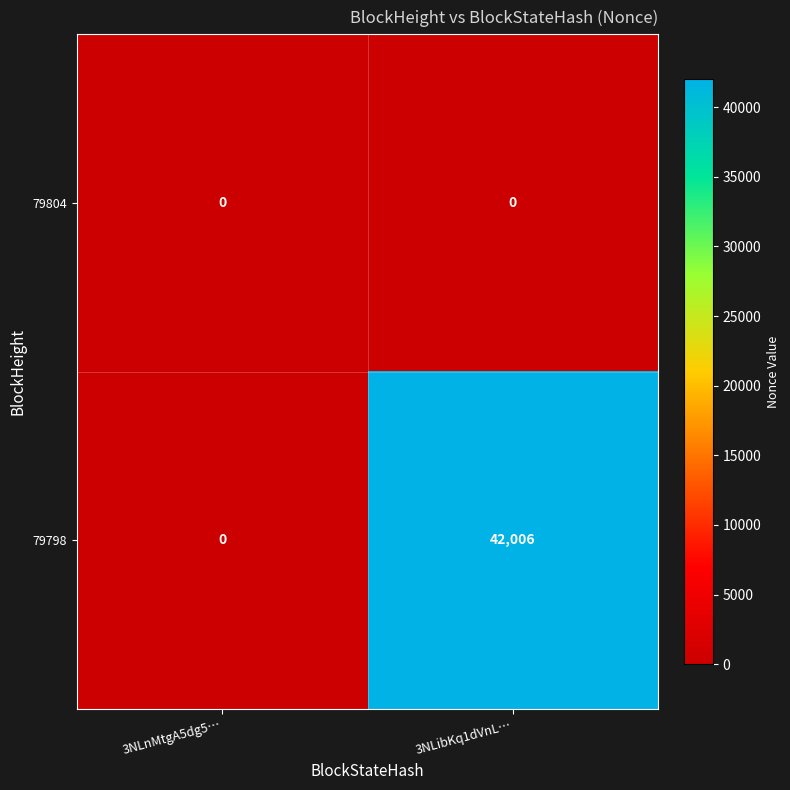

Is the value of 79798 at 3NLibKq1dVnL… greater than the value of 79804 at 3NLibKq1dVnL…?

Yes